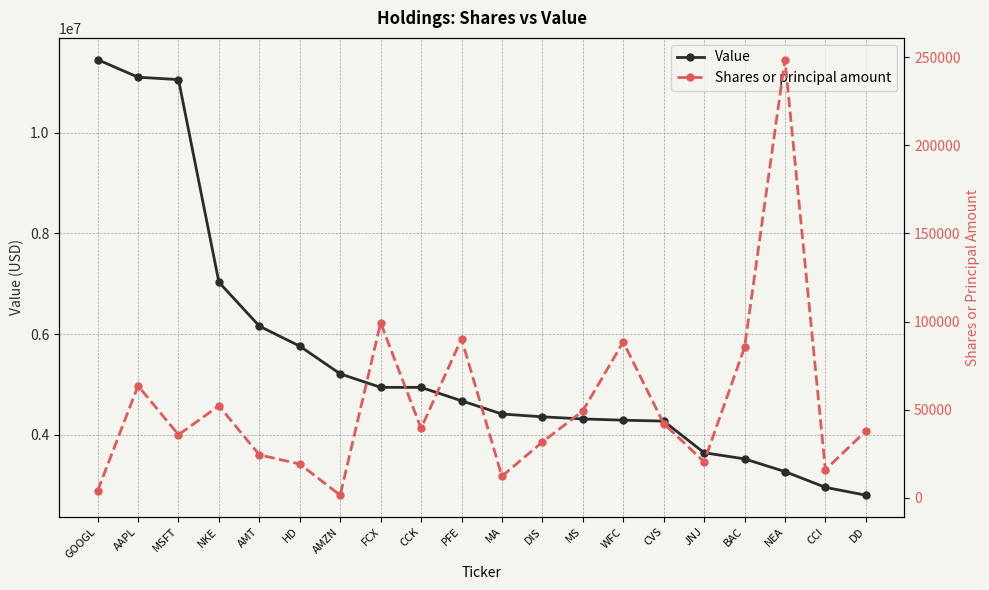

True or false: Value and Shares or principal amount intersect in this chart.

False